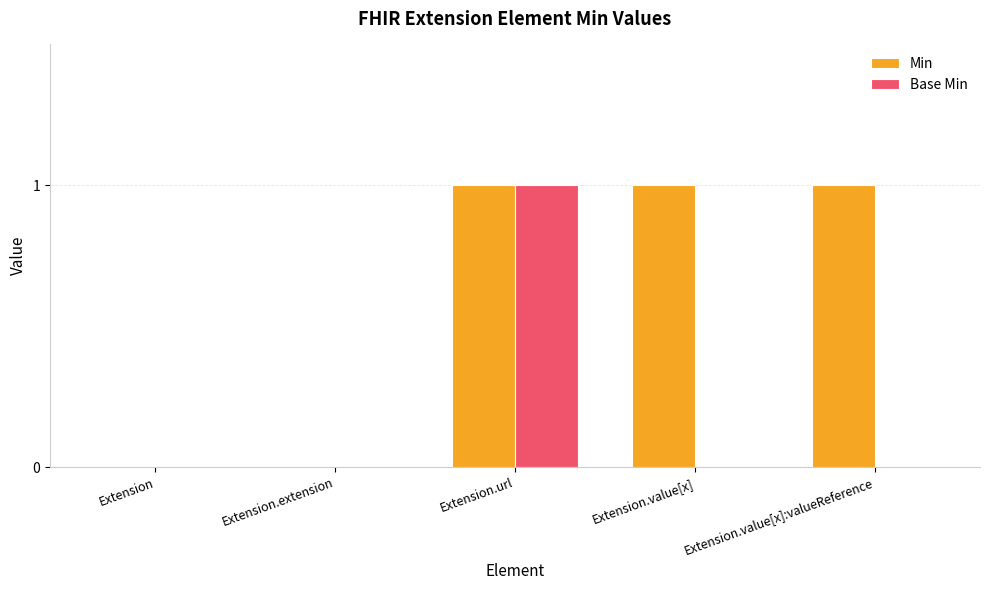

Is it true that Min equals 0 at Extension.extension?

True